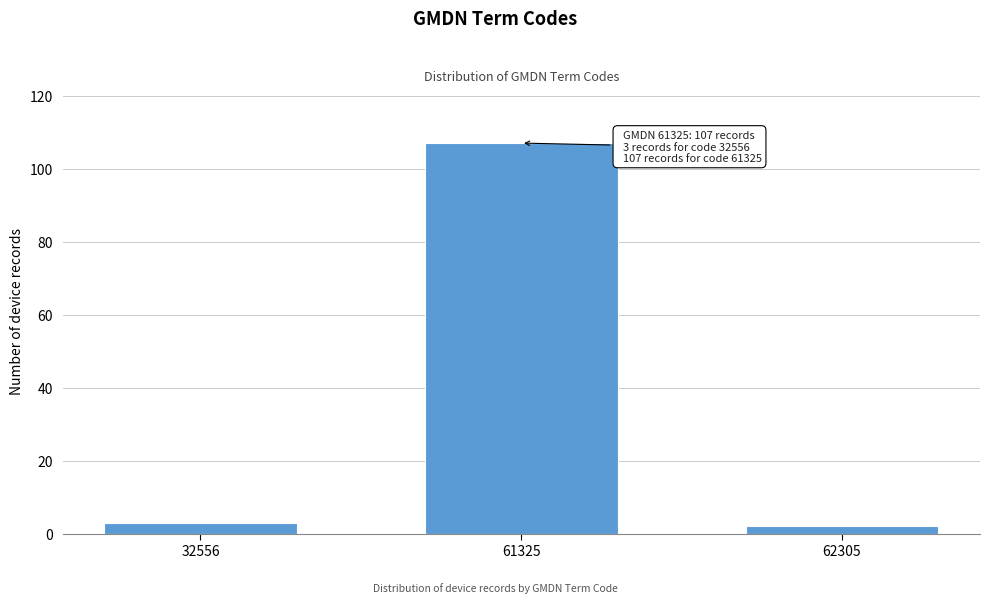

Reading right to left, list all the values displayed in this chart.

2	107	3